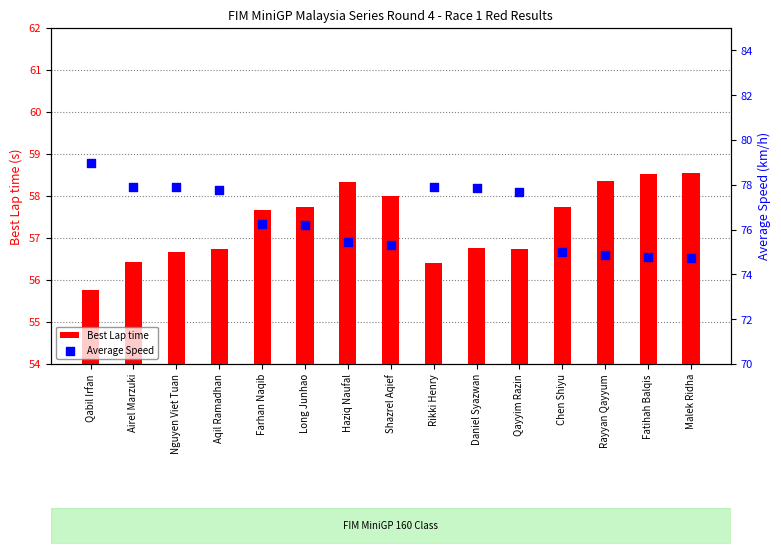

Which series has the largest Y range (max minus min)?

Average Speed